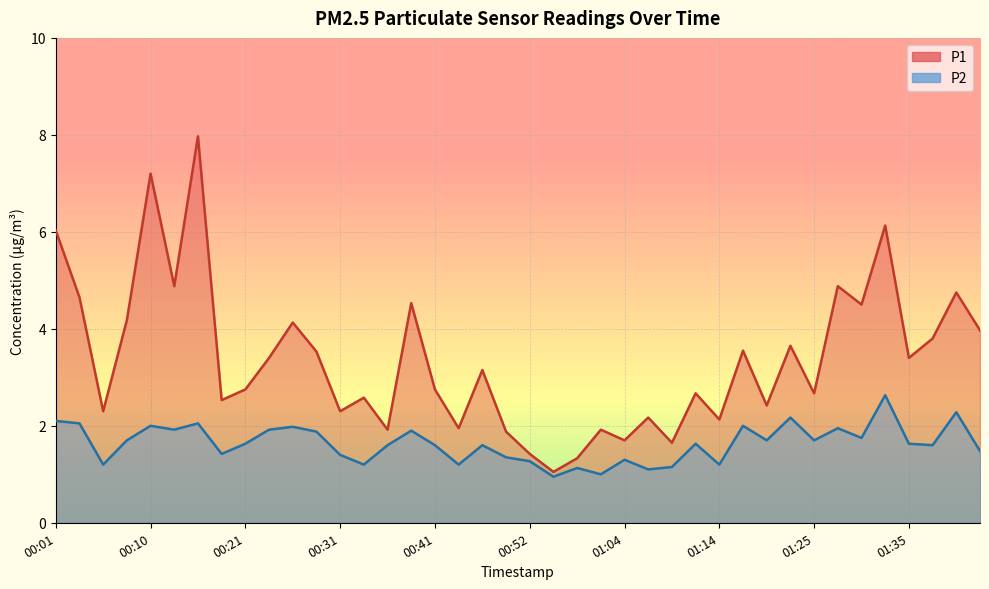

The P1 series shows 3.3 at 01:20. True or false?

False